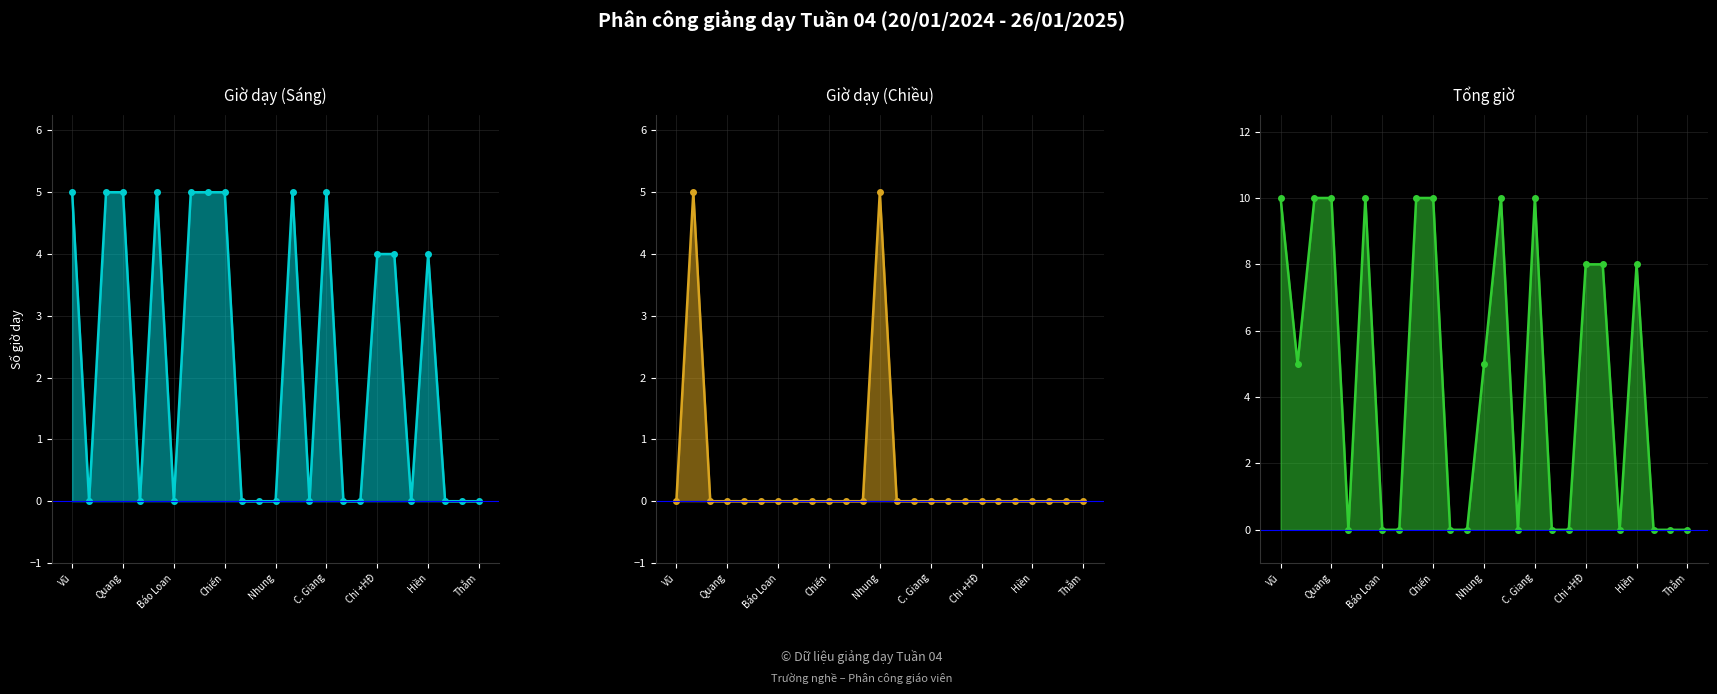

How many series are shown in this chart?

3